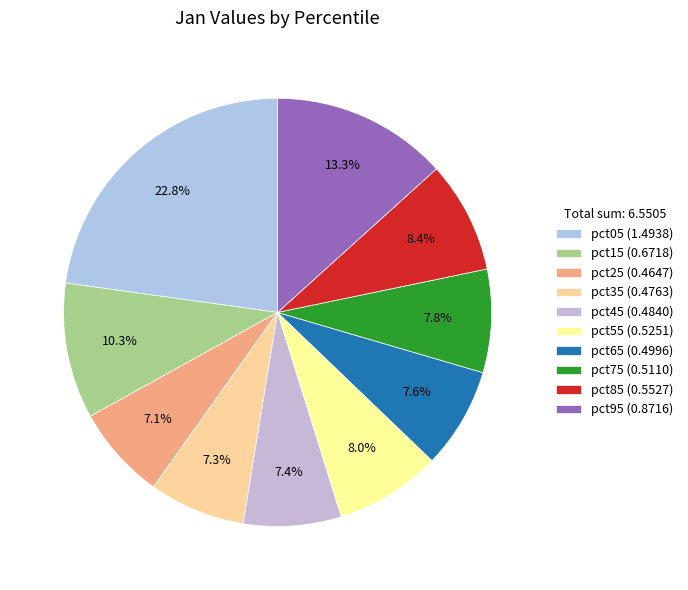

What percentage is the pct45 slice, to the nearest percent?

7%